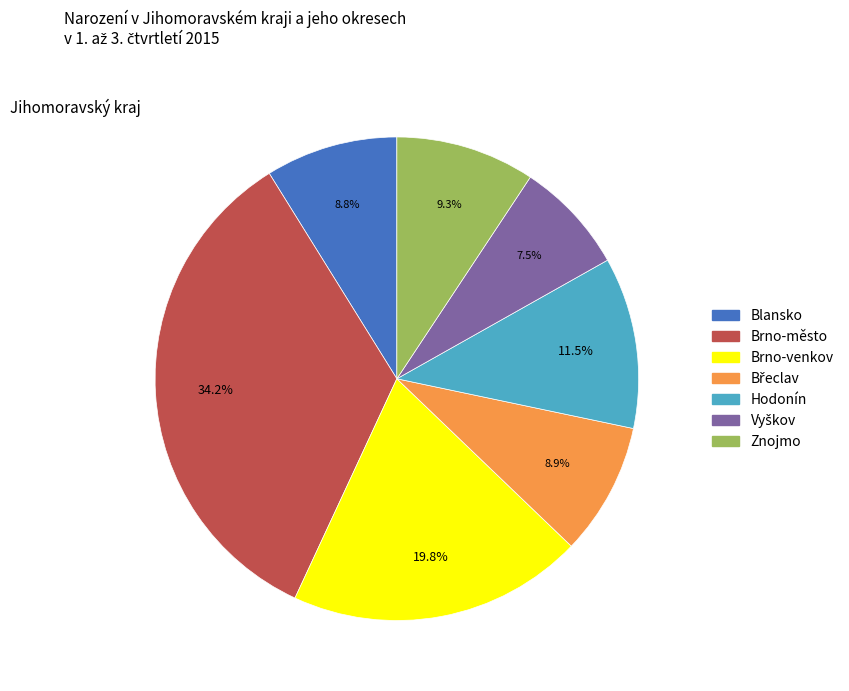

What percentage do Brno-město and Hodonín together represent?

45.7%